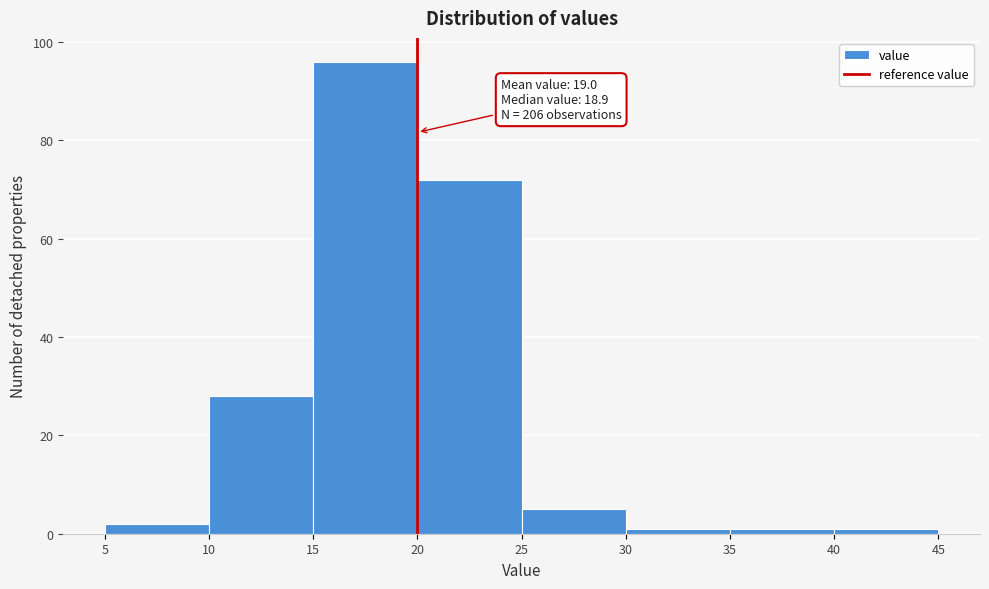

Which range on the x-axis has the tallest bar?

15 to 20